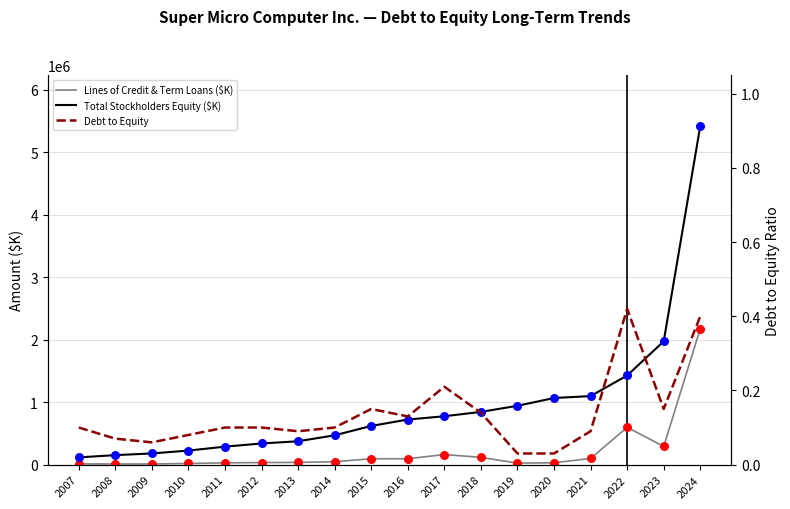

Is the value of Total Stockholders Equity ($K) at 2012 greater than the value of Lines of Credit & Term Loans ($K) at 2015?

Yes